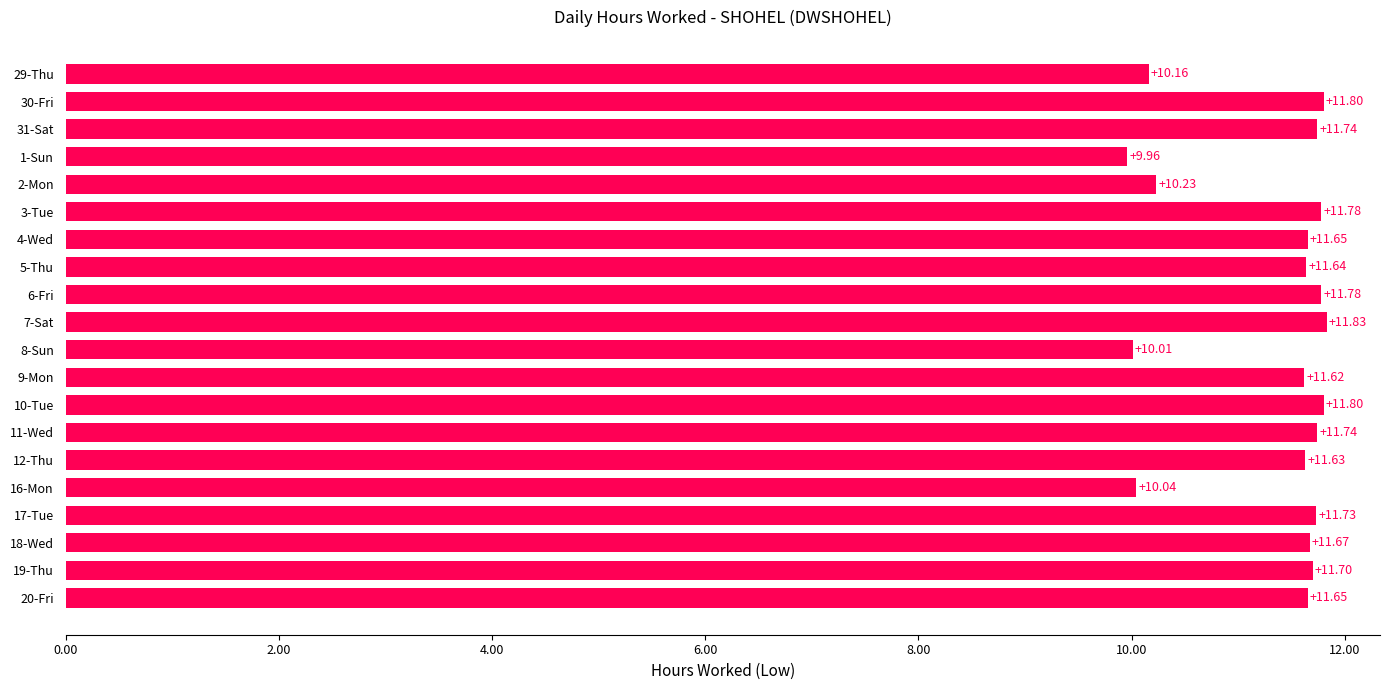

Where is the data nearest to the value 10?

8-Sun